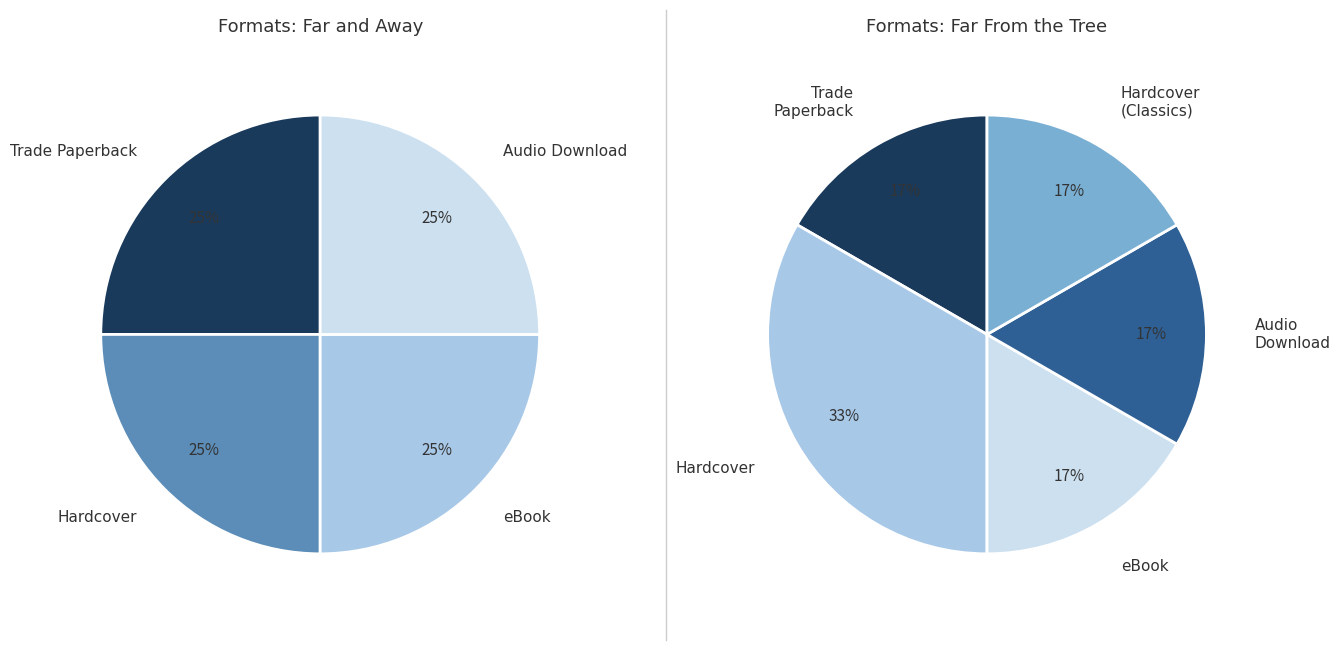

What is the largest slice in the pie chart?

Far From the Tree (Hardcover)